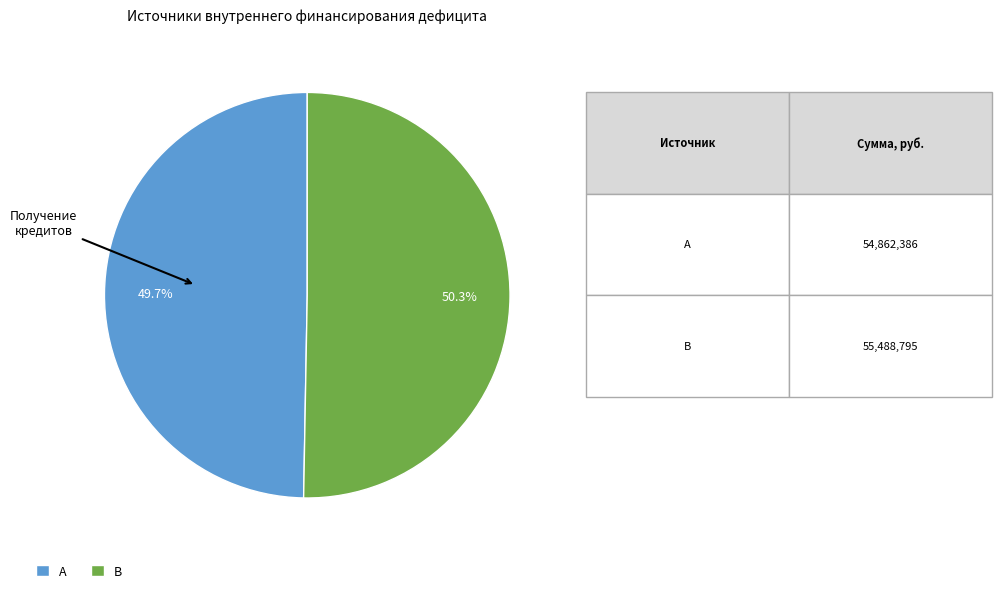

Which slice represents more than half of the pie?

B